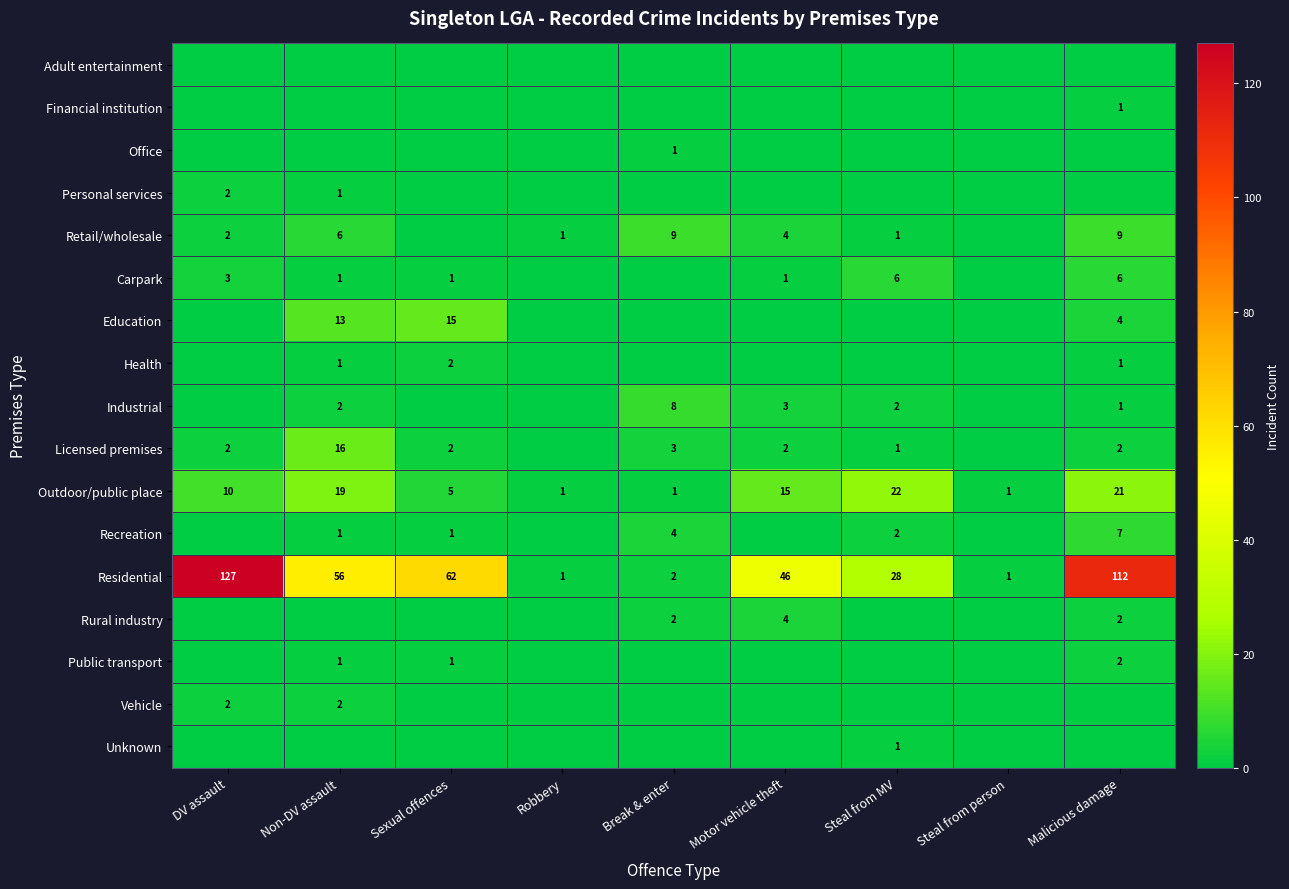

What is the sum of all Residential values?

435